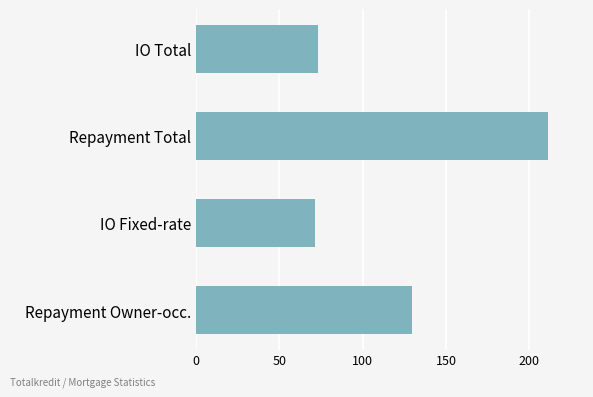

Which category has the highest value across all series?

Repayment Total